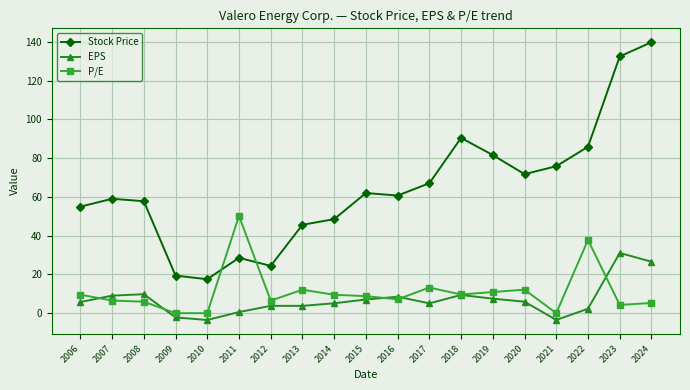

True or false: P/E has more than 2 points higher than both neighbors.

True